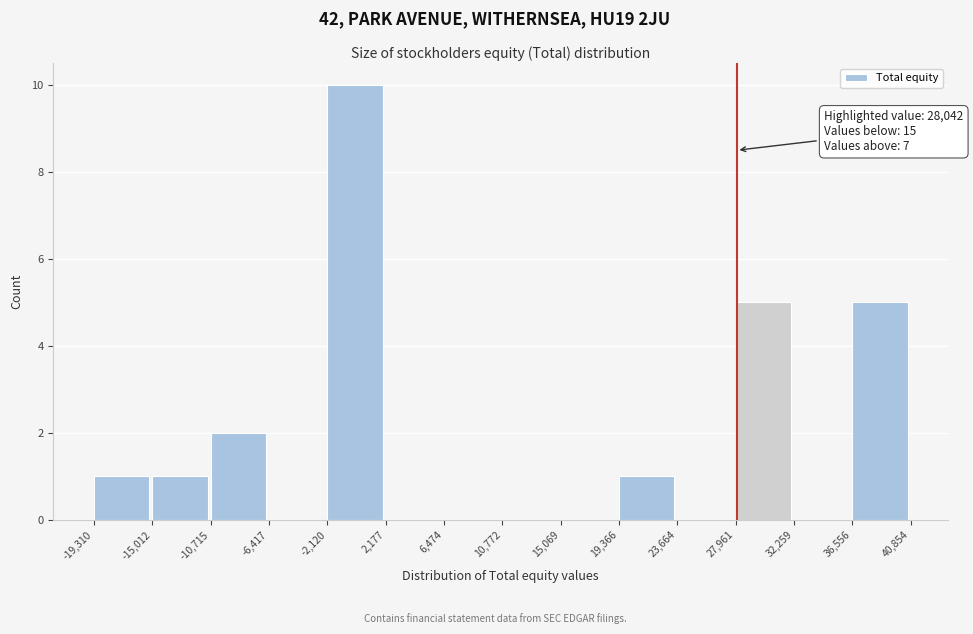

Over which range of the x-axis is the bar tallest?

-2,120 to 2,177